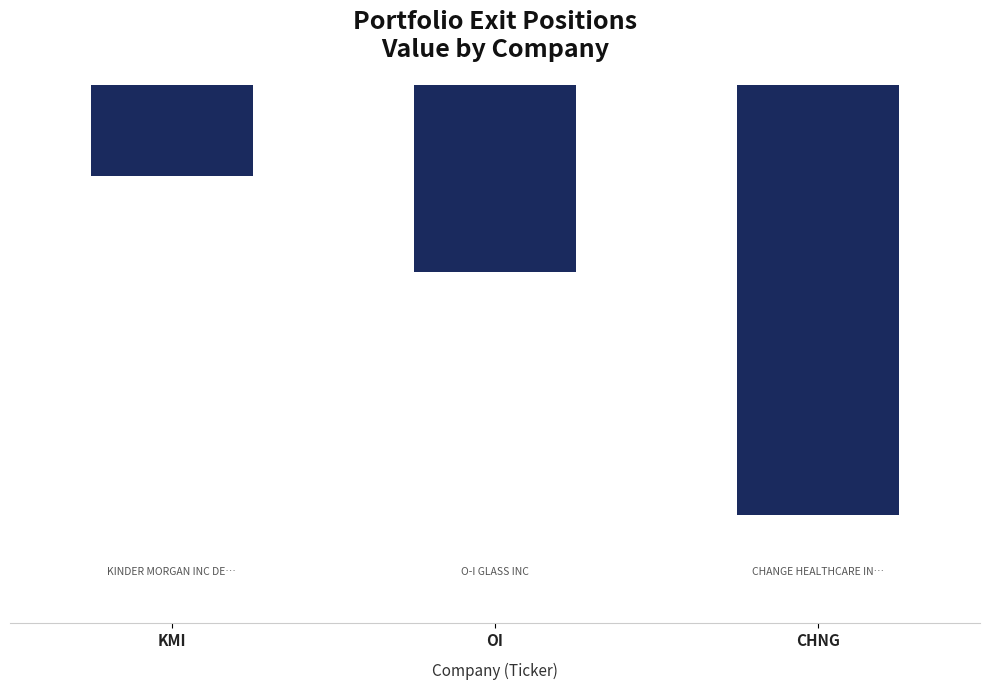

What is the label of the 2nd bar from the left?

OI